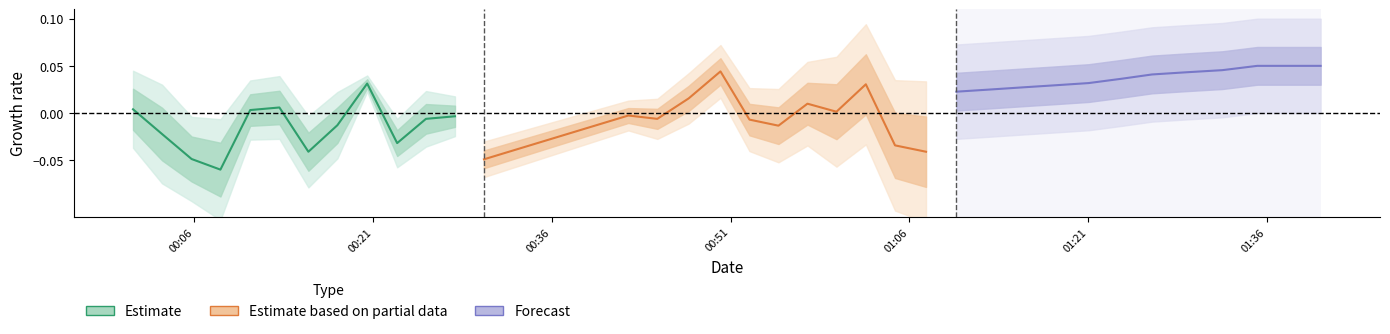

What is the greatest value displayed?

0.1